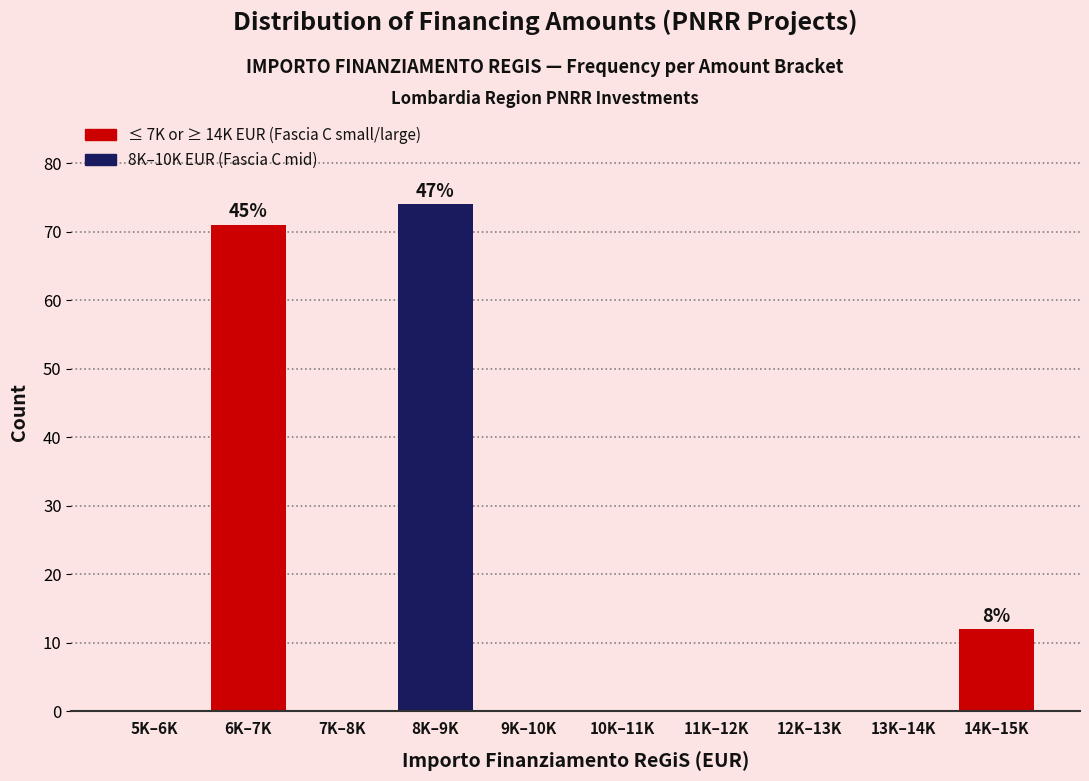

Reading left to right, extract all data points from this chart.

5K–6K=0	6K–7K=71	7K–8K=0	8K–9K=74	9K–10K=0	10K–11K=0	11K–12K=0	12K–13K=0	13K–14K=0	14K–15K=12